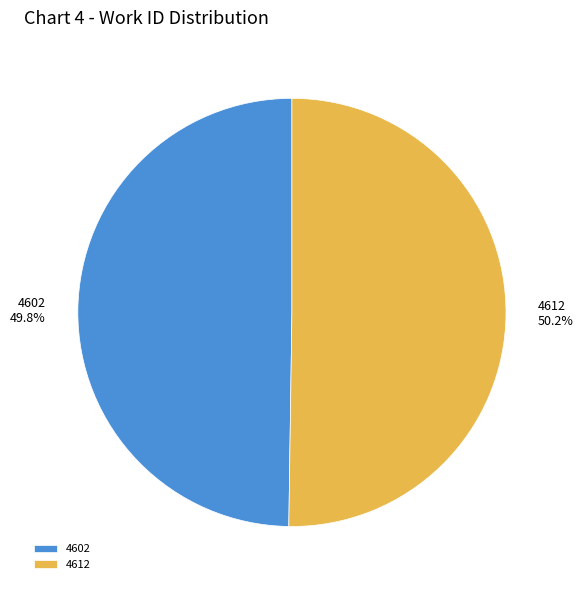

Does any single category account for the majority?

Yes